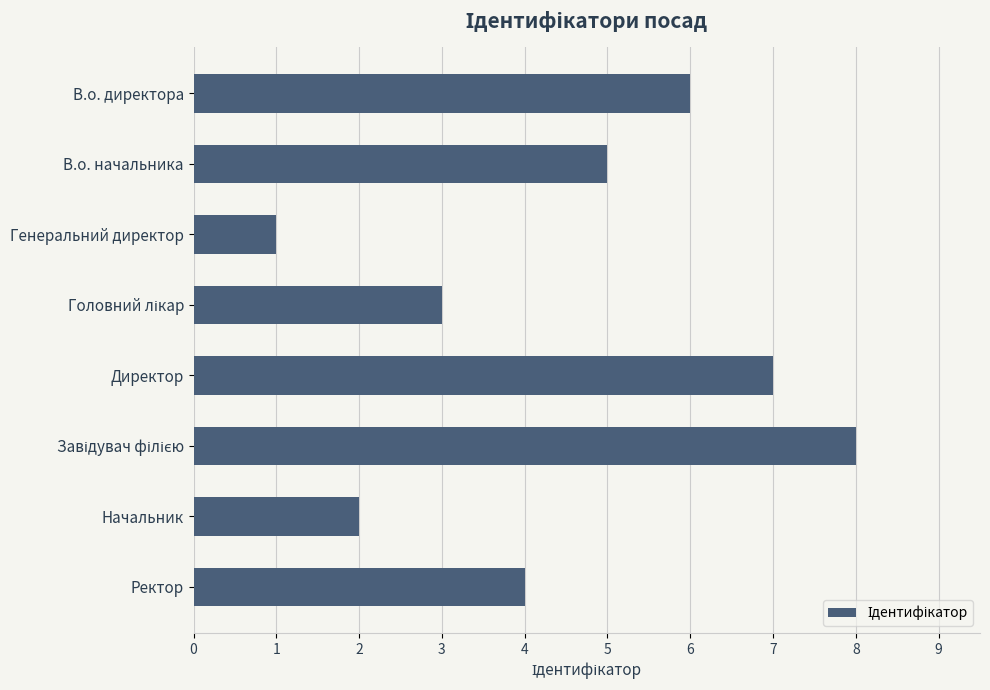

What is the label of the 6th bar from the bottom?

Генеральний директор